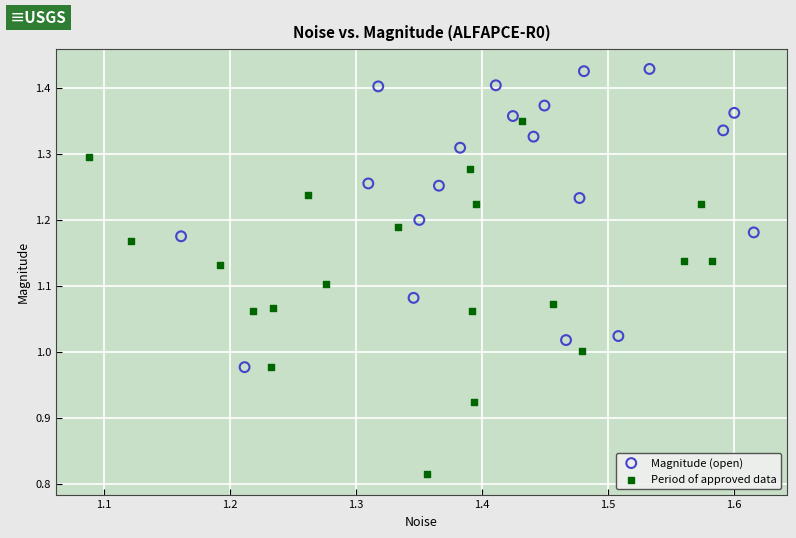

What are all the series names shown in the legend?

Magnitude (open), Period of approved data